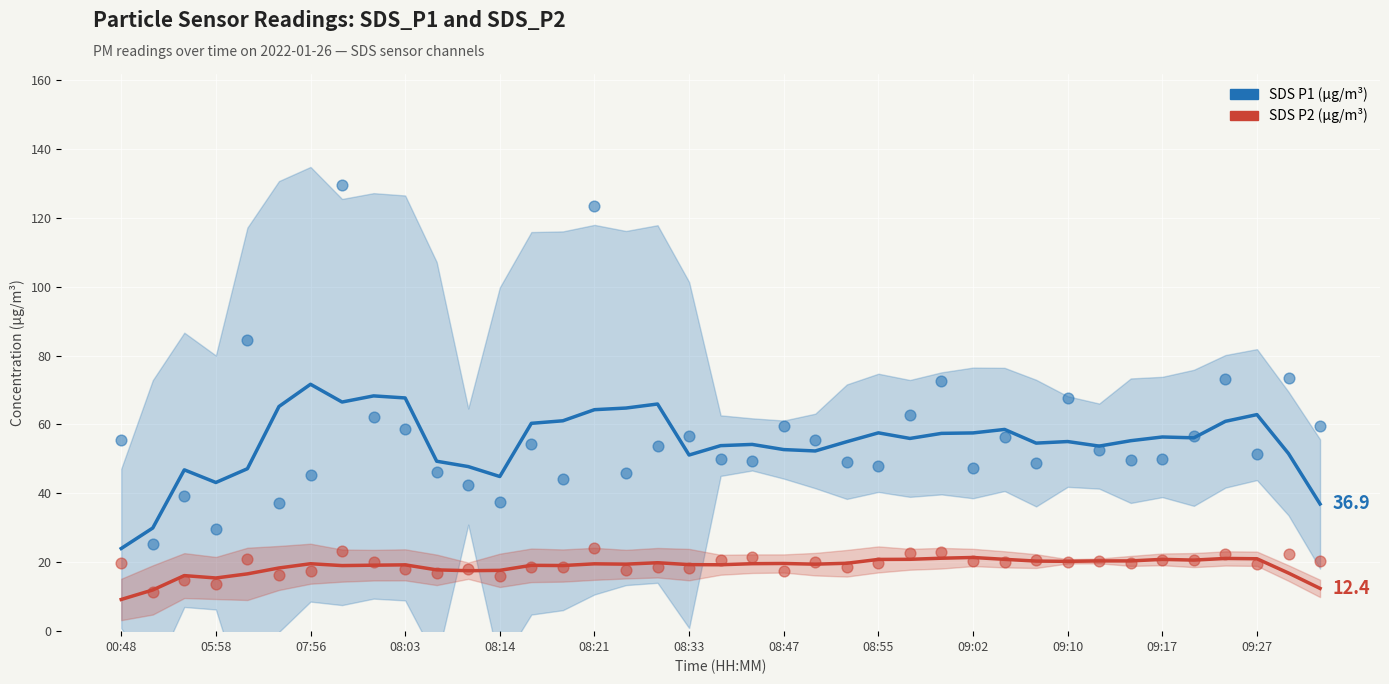

Which series has the largest Y range (max minus min)?

SDS_P1 scatter